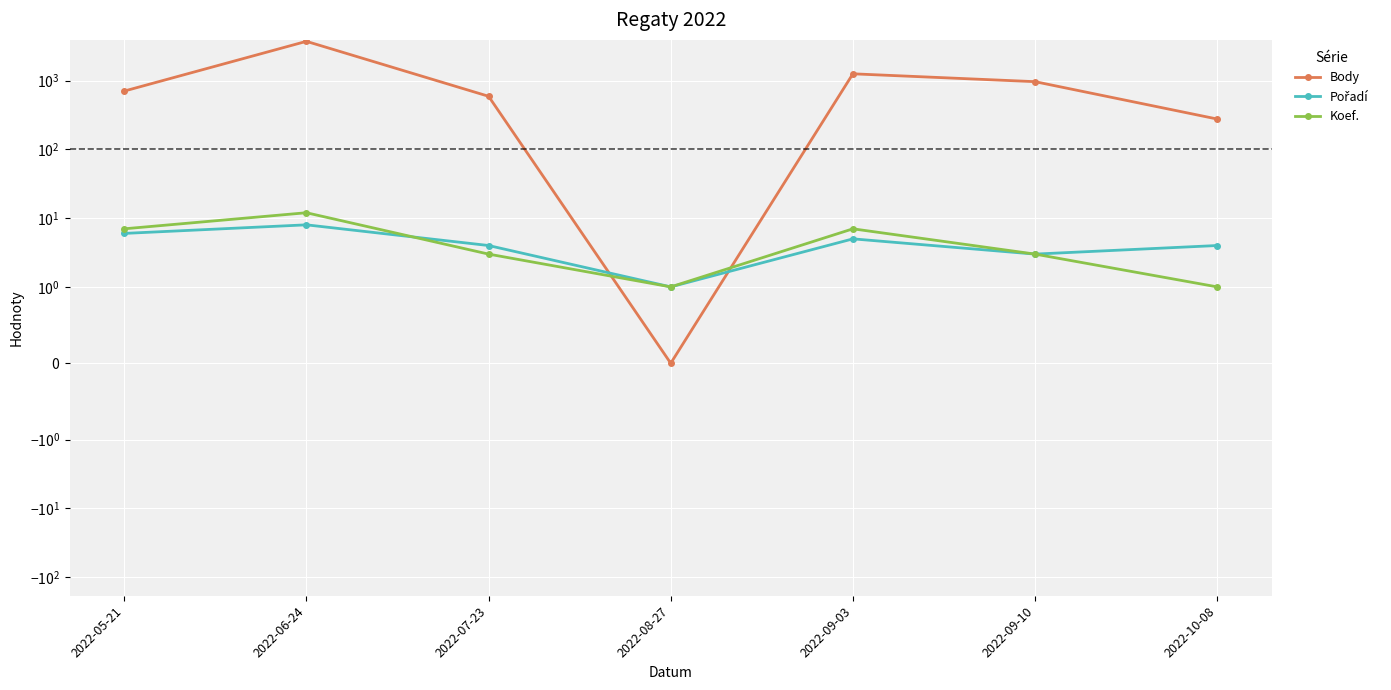

What is the difference between the Koef. values at 2022-05-21 and 2022-10-08?

6